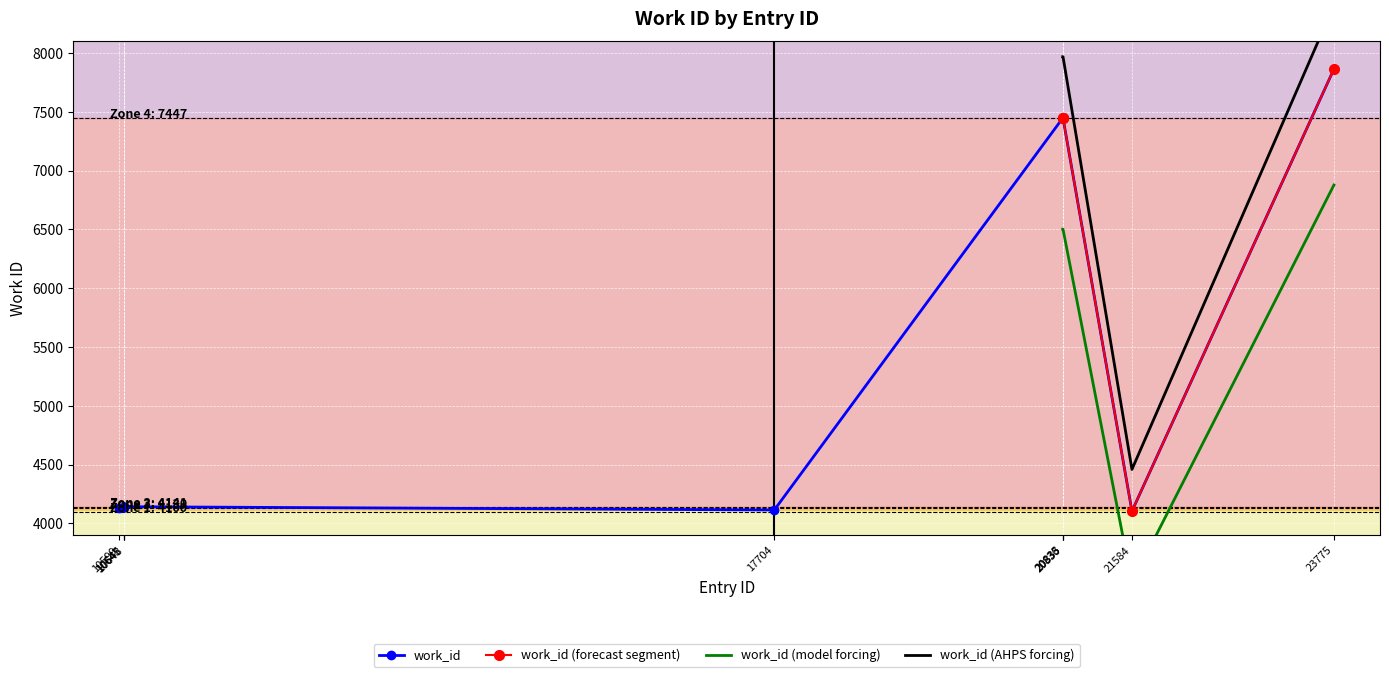

What is the change in value from 10599 to 20833?

+3317